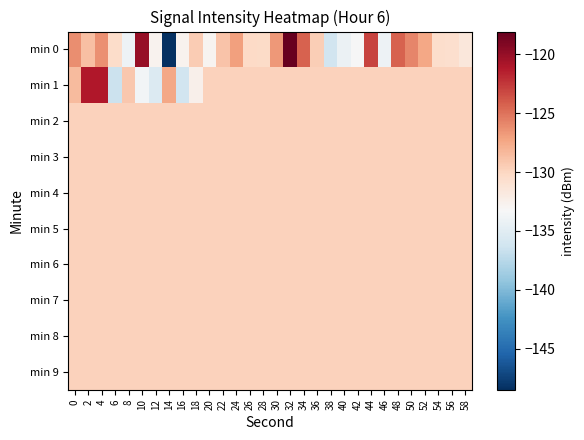

Rank the series at 20 from lowest to highest value.

min 0, min 1, min 2, min 3, min 4, min 5, min 6, min 7, min 8, min 9